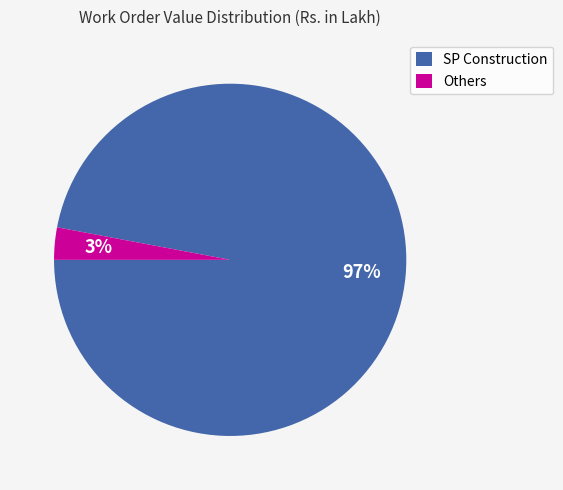

True or false: SP Construction accounts for 97% of the total.

True